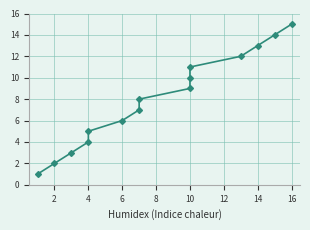

Reading left to right, what are all the values shown in this chart?

1	2	3	4	5	6	7	8	9	10	11	12	13	14	15